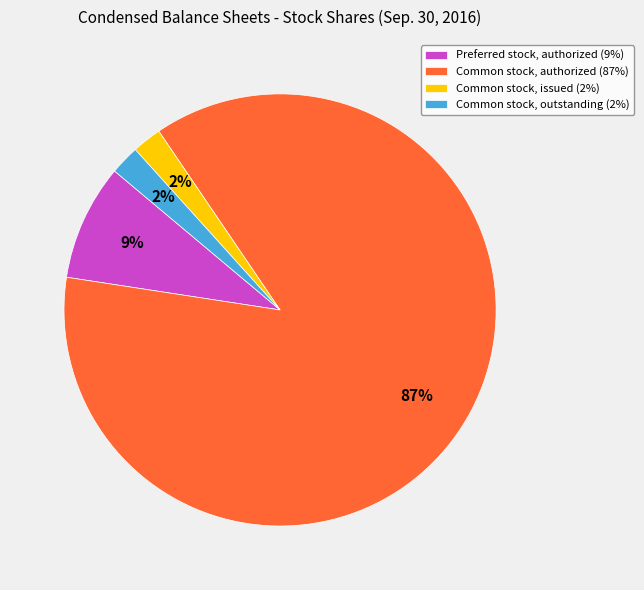

How many segments does this pie chart have?

4